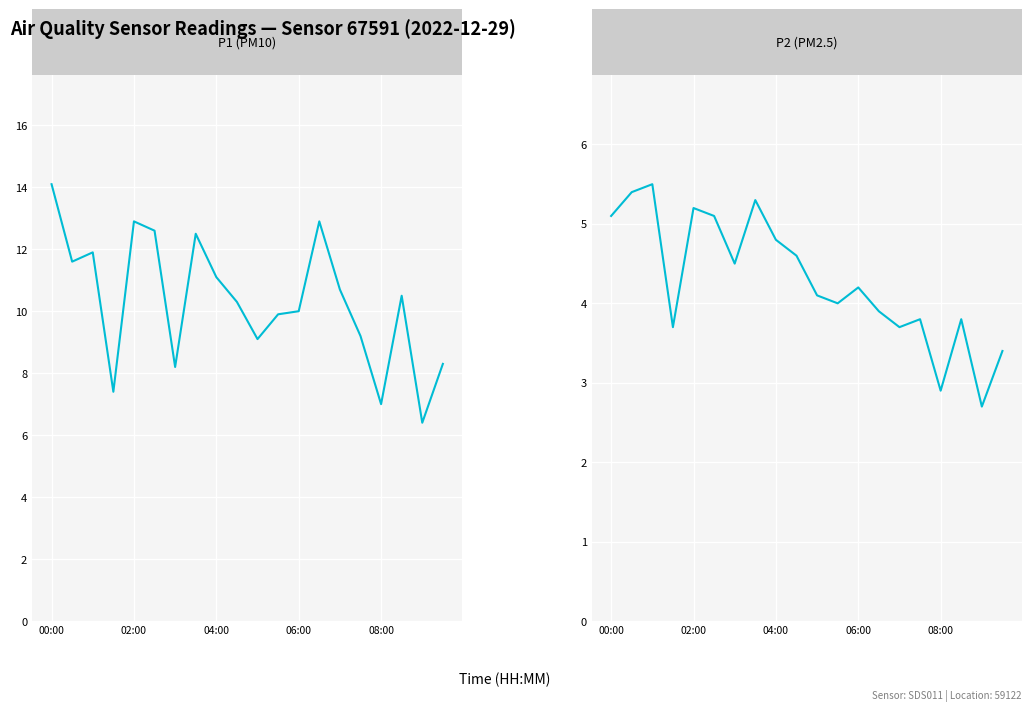

True or false: P2 (PM2.5) and P1 (PM10) intersect in this chart.

False